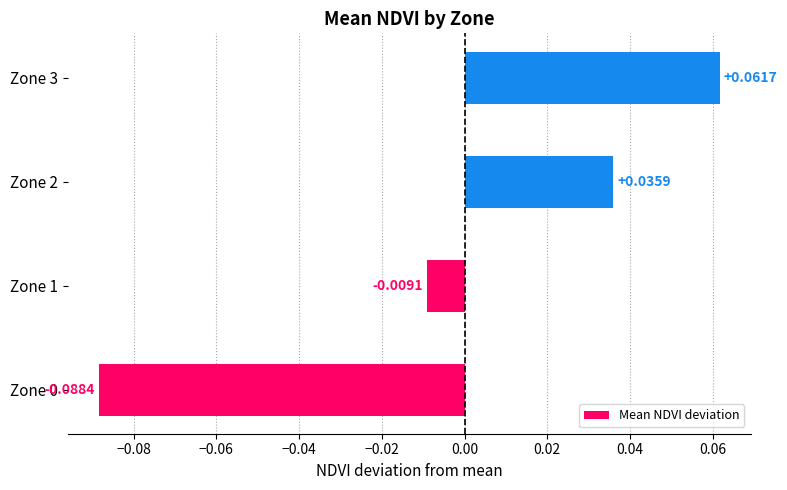

What is the change in value from Zone 0 to Zone 1?

+0.1